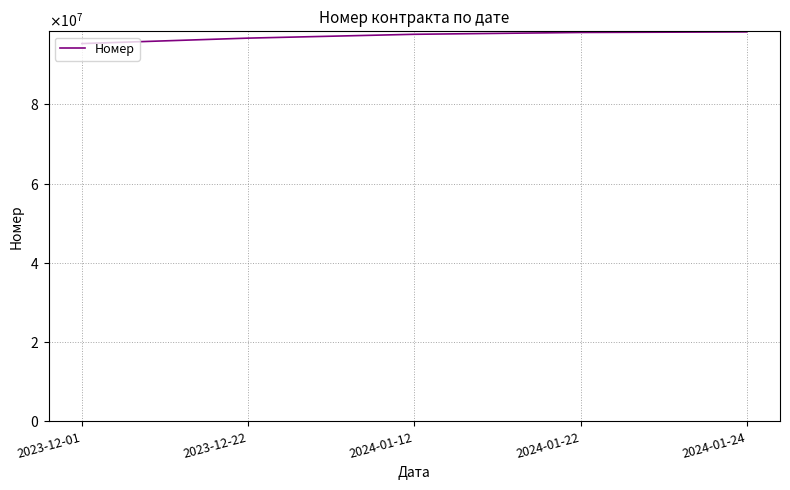

What is the label of the 1st point from the right?

2024-01-24